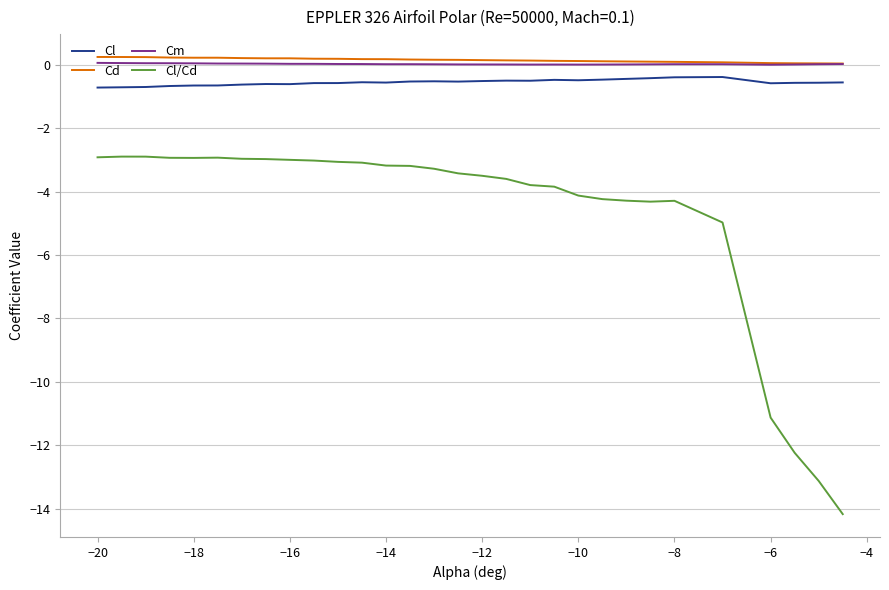

What is the highest value of the Cm series?

0.1